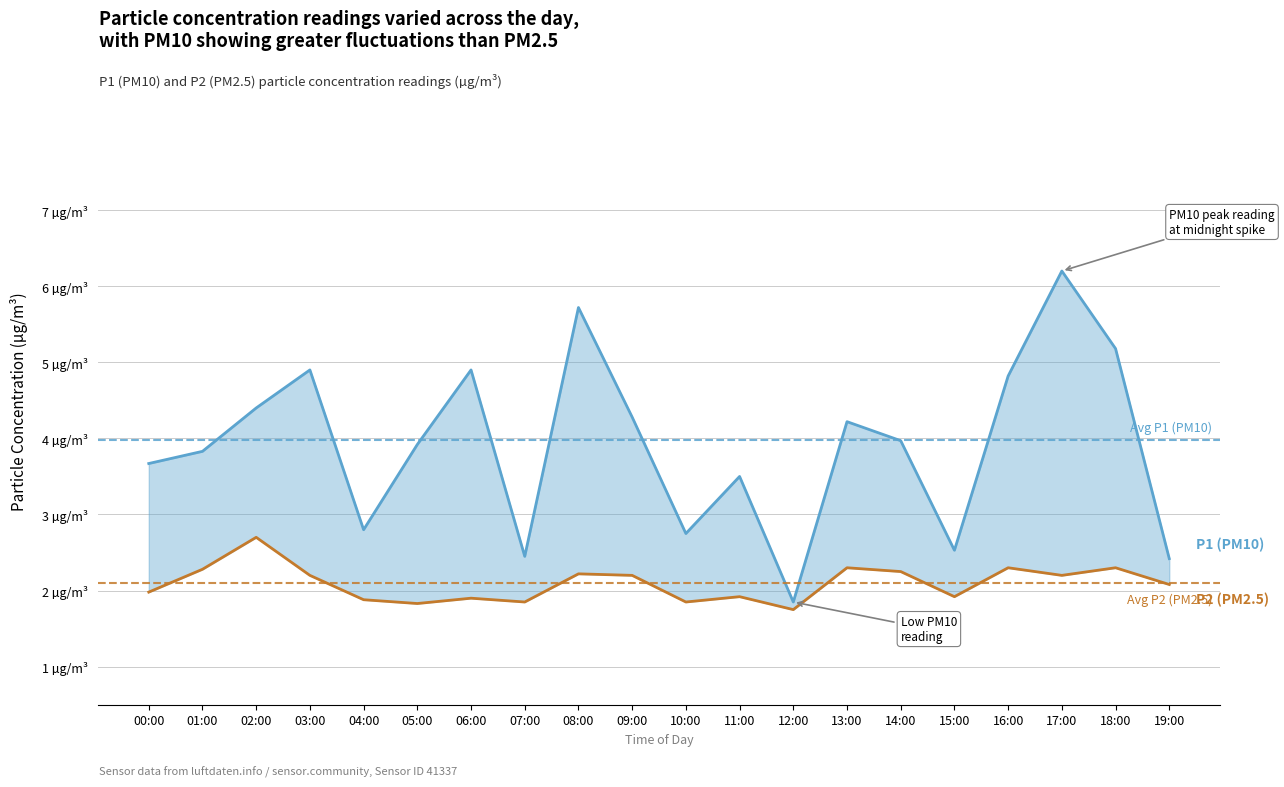

Reading left to right, list all the values displayed in this chart.

P1 (PM10): 3.7	3.8	4.4	4.9	2.8	3.9	4.9	2.5	5.7	4.3	2.8	3.5	1.9	4.2	4.0	2.5	4.8	6.2	5.2	2.4
P2 (PM2.5): 2.0	2.3	2.7	2.2	1.9	1.8	1.9	1.9	2.2	2.2	1.9	1.9	1.8	2.3	2.2	1.9	2.3	2.2	2.3	2.1